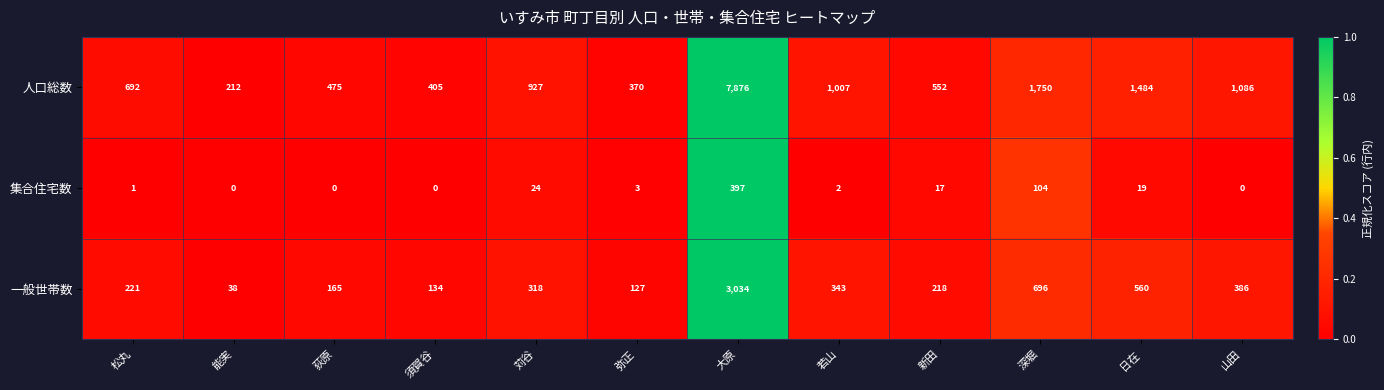

List the series in order of their peak value, lowest first.

集合住宅数, 一般世帯数, 人口総数